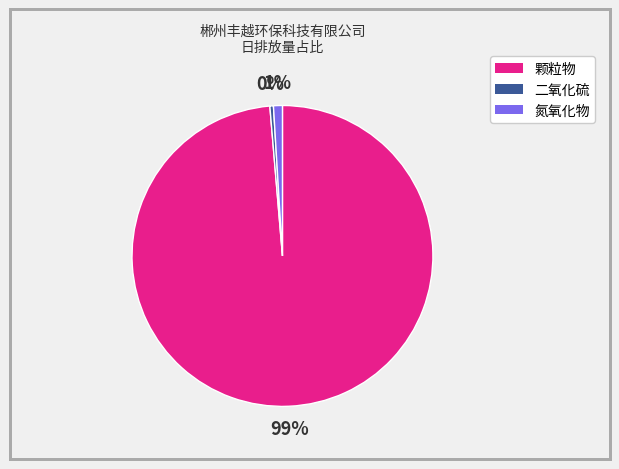

To the nearest percent, what is the average slice percentage?

33%